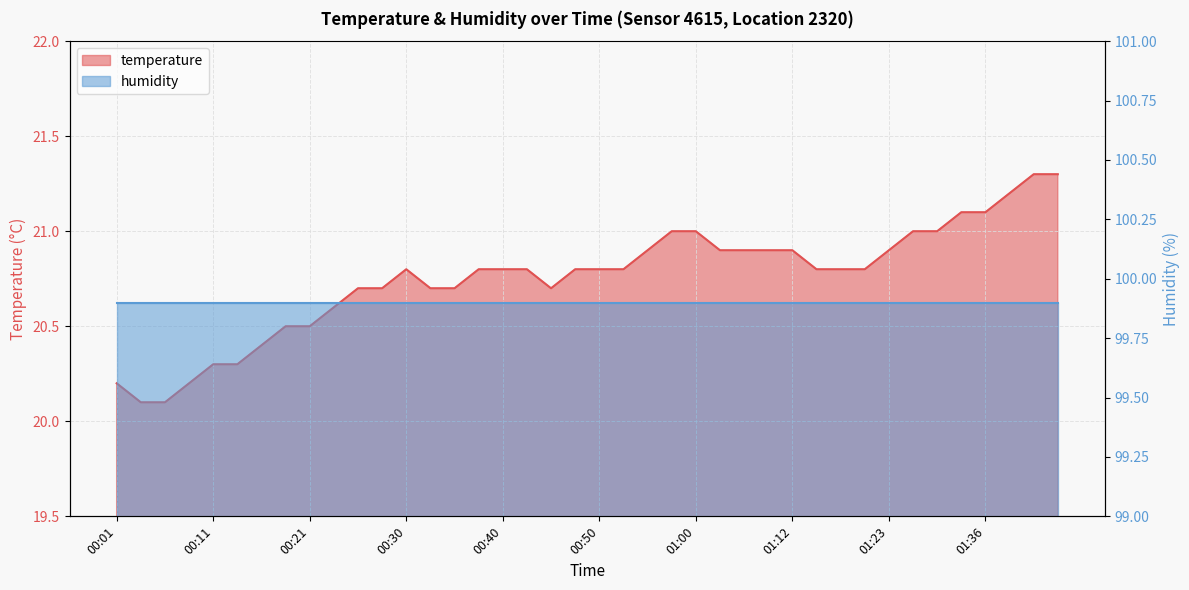

What is the greatest value displayed?

21.3